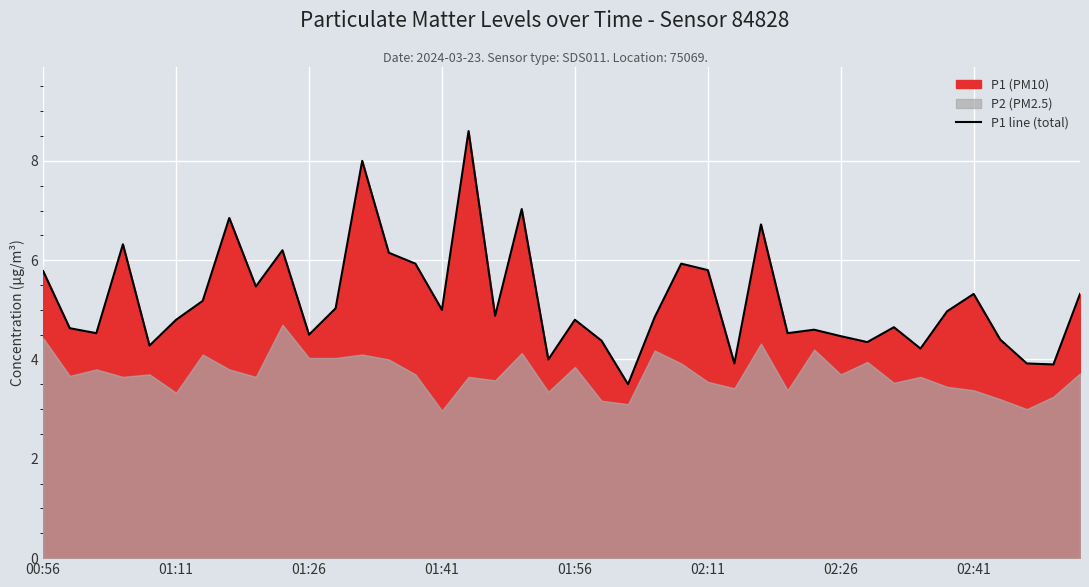

What is the average value?

5.2